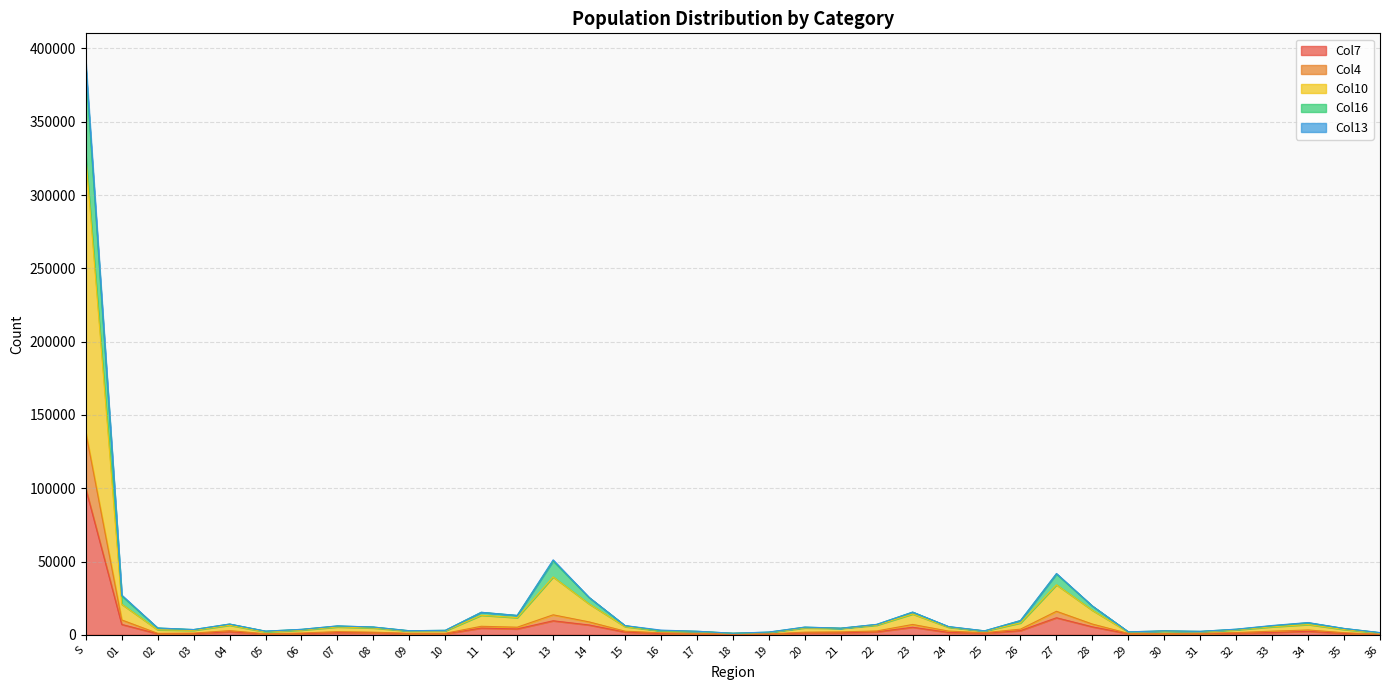

At which category does the chart reach its peak across all series?

S